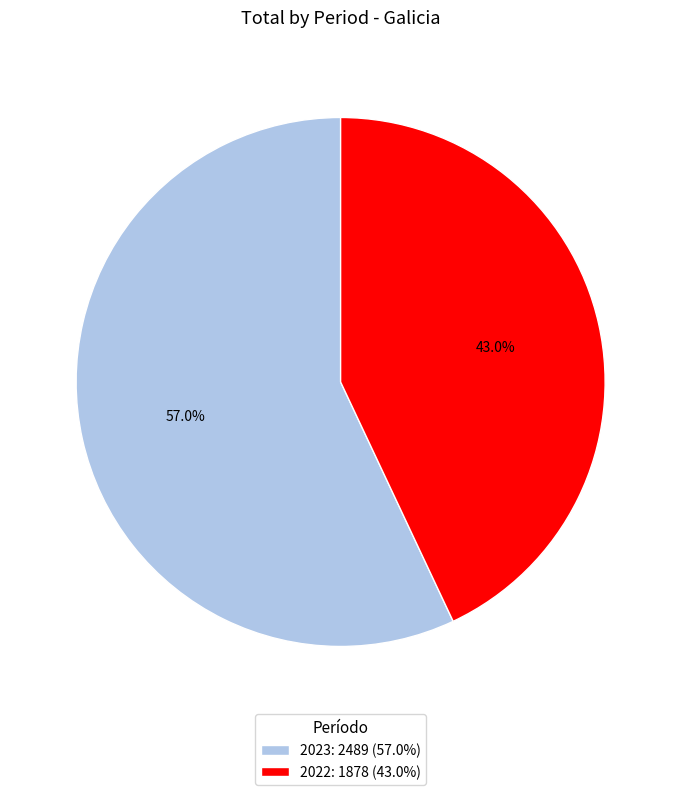

Which category has the biggest portion of the pie?

2023